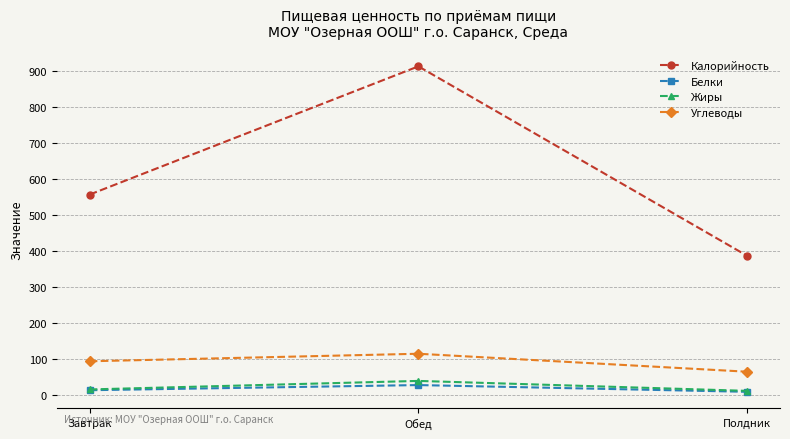

Between Завтрак and Обед, which series saw the biggest shift?

Калорийность